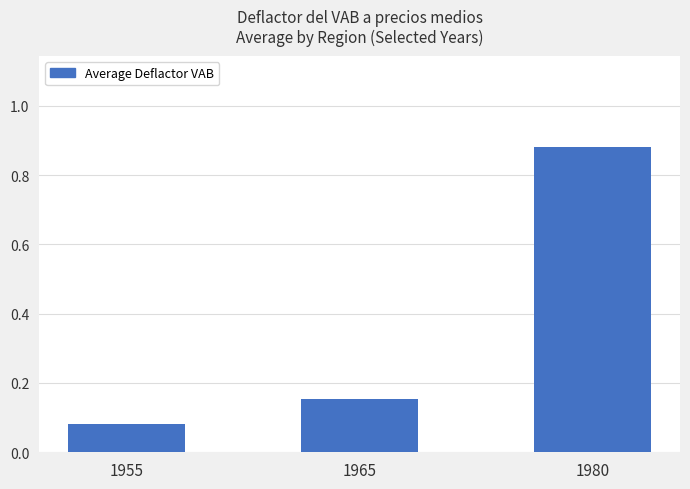

What is the change in value from 1955 to 1965?

+0.1